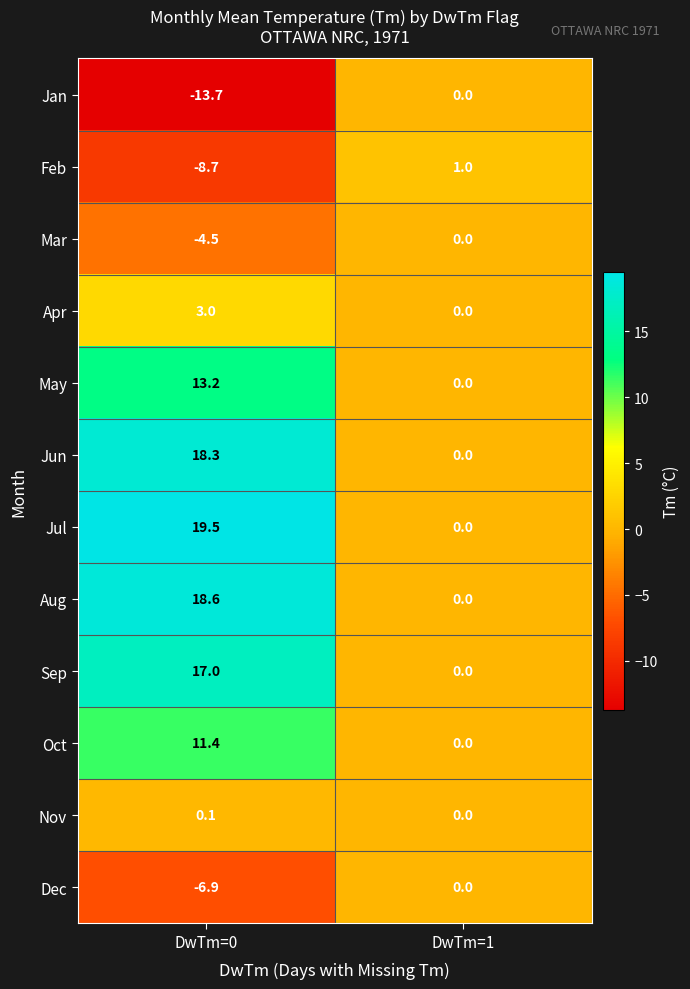

What is the sum of the Aug values at DwTm=0 and DwTm=1?

18.6